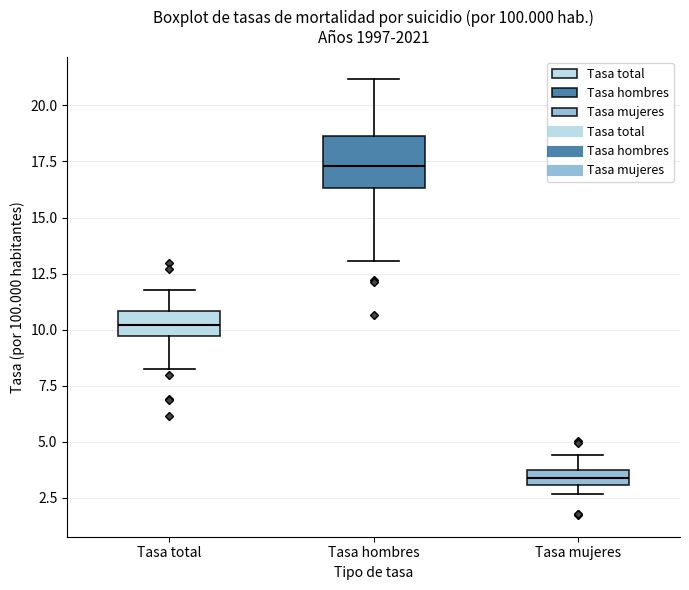

Where does the upper whisker of the box for Tasa mujeres end on the y-axis? The values are not printed on the chart, so give them approximately, as read against the axis.

4.5